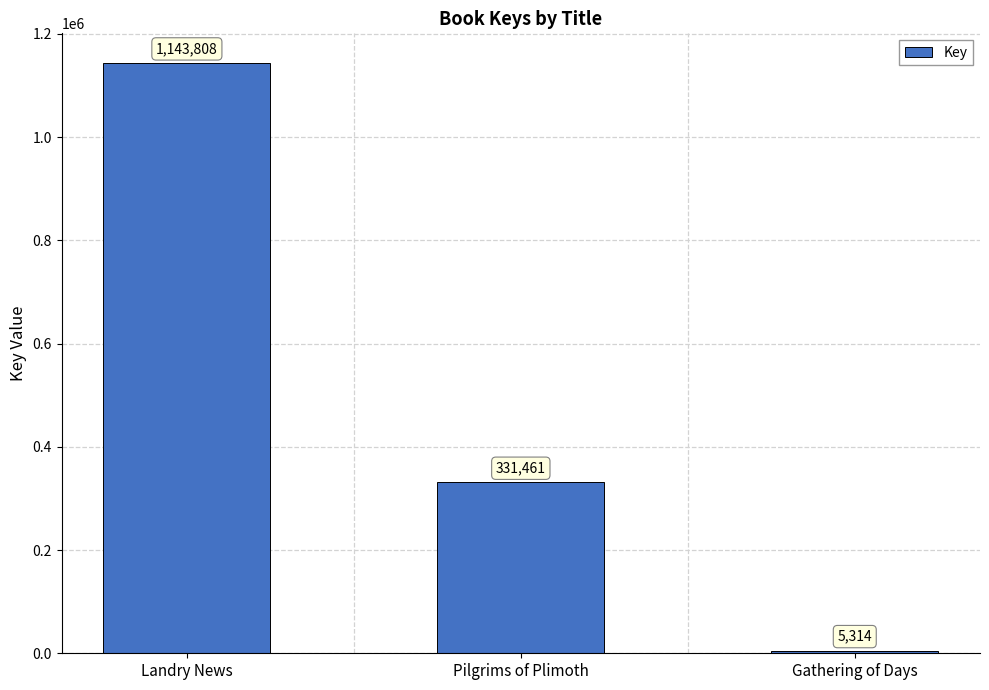

Does the chart contain stacked bars?

No